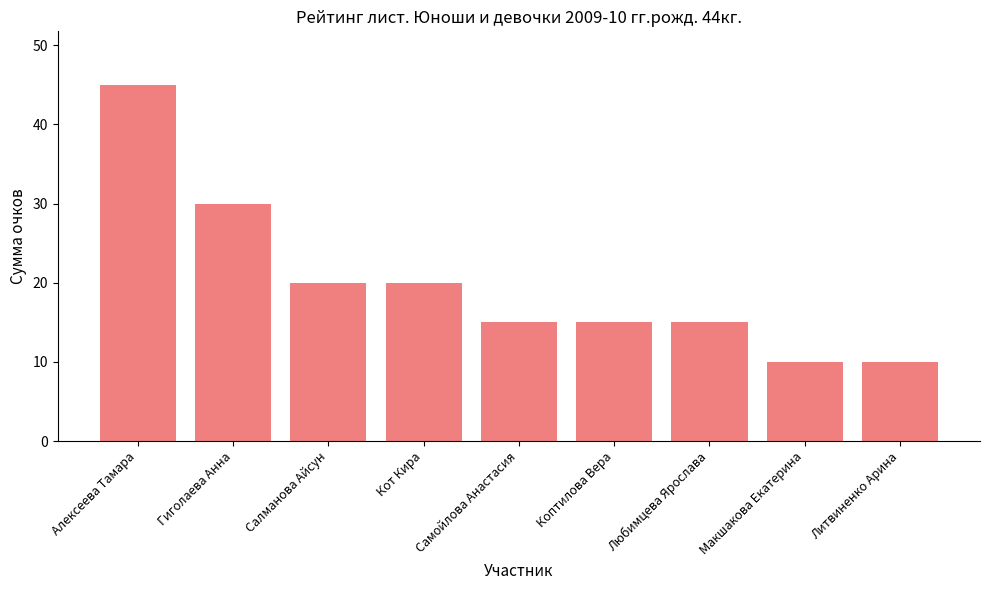

What is the label of the 1st bar from the right?

Литвиненко Арина